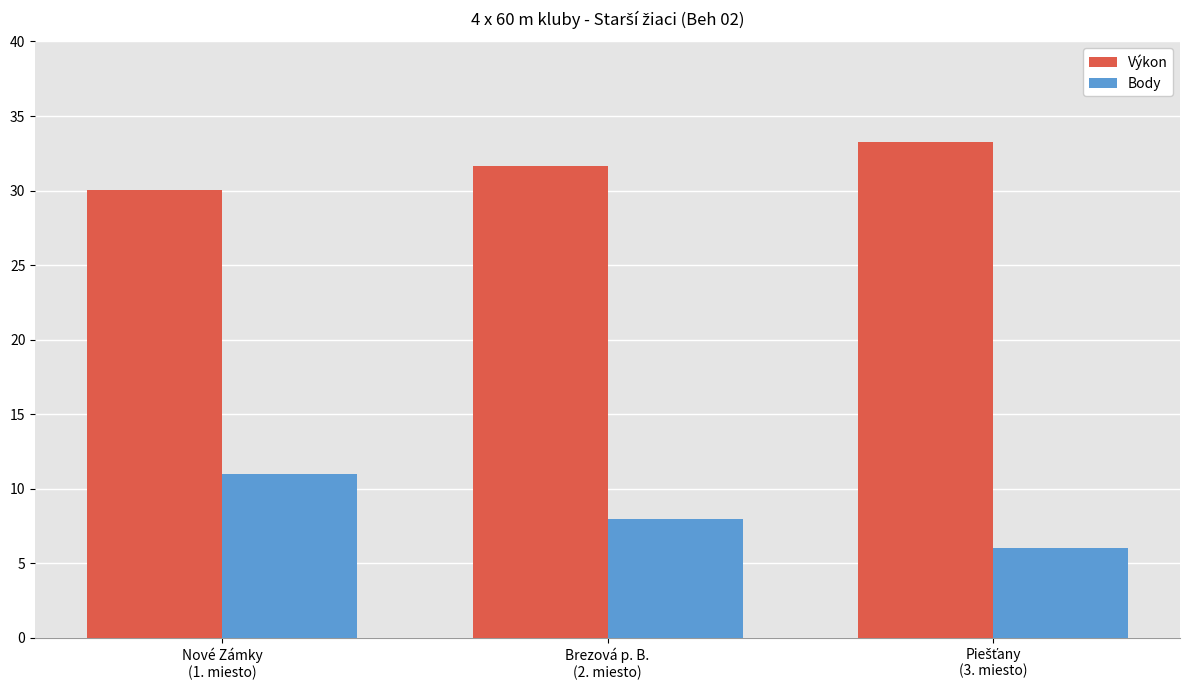

What is the minimum value for Body?

6.0